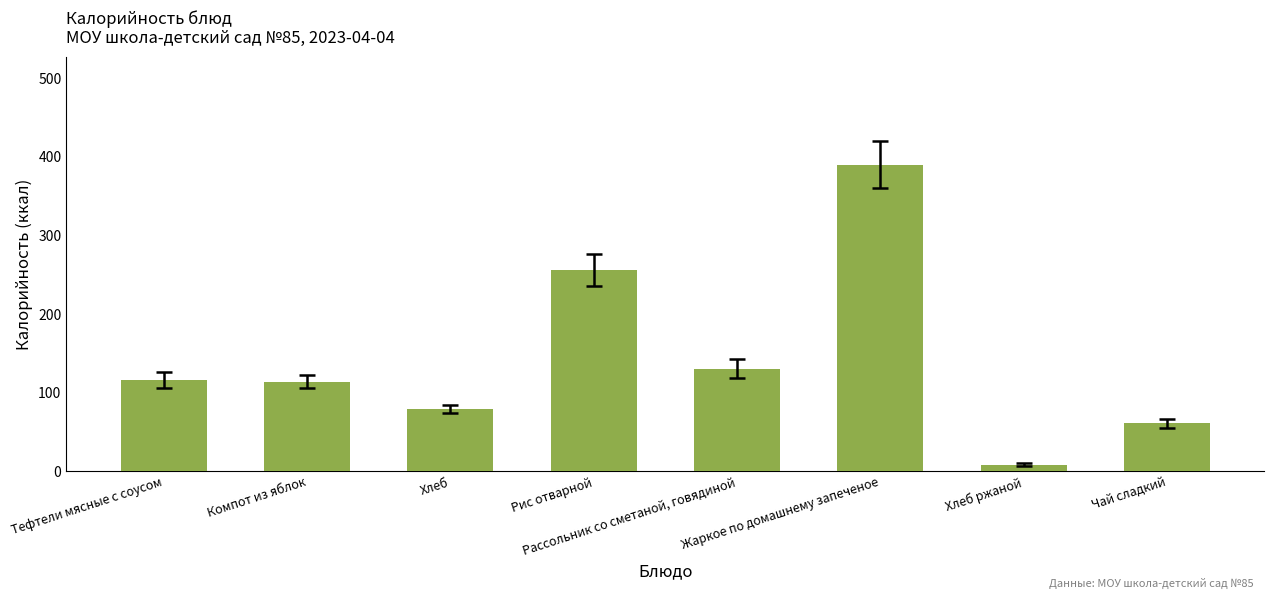

What is the approximate value at Тефтели мясные с соусом?

116.5